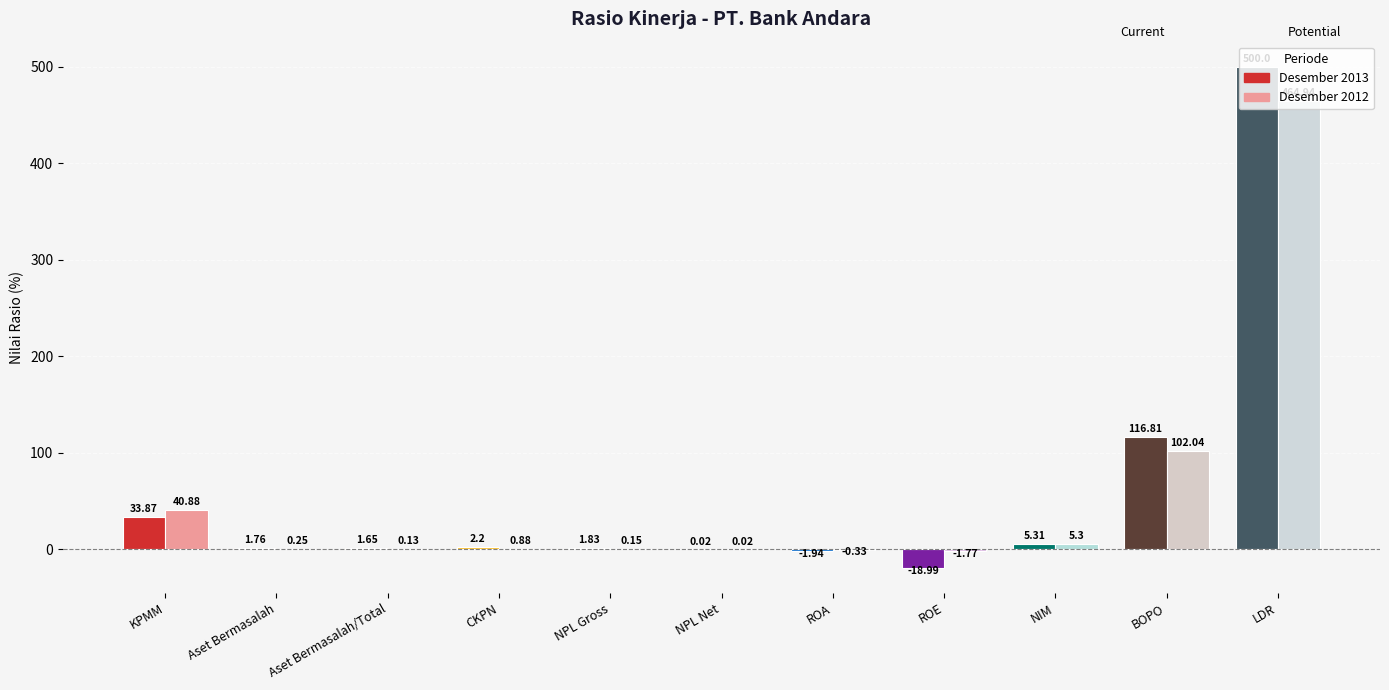

Between NIM and ROE, which is larger?

NIM